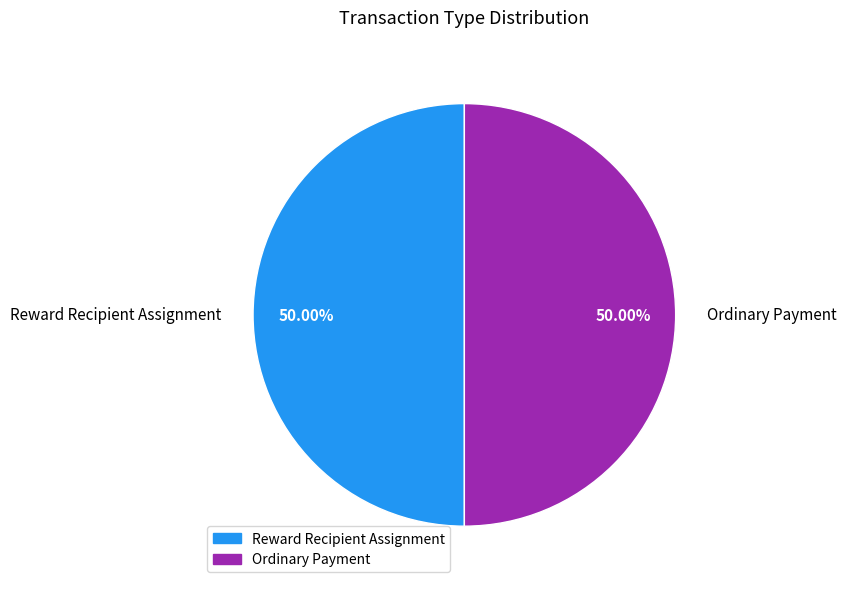

How many segments does this pie chart have?

2